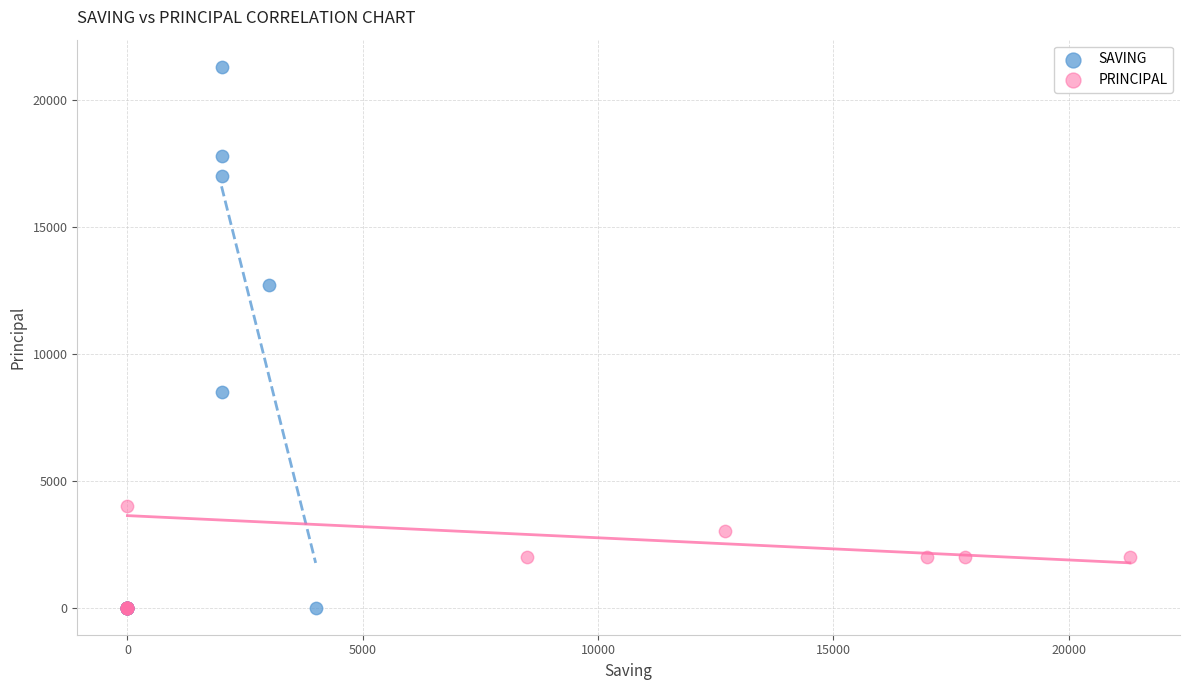

What are all the series names shown in the legend?

SAVING, PRINCIPAL